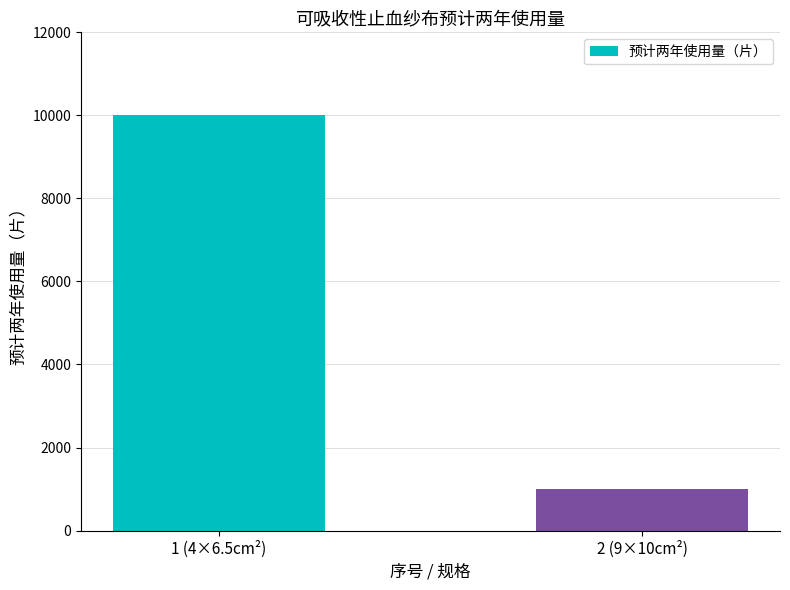

What is the maximum value shown in the chart?

10000